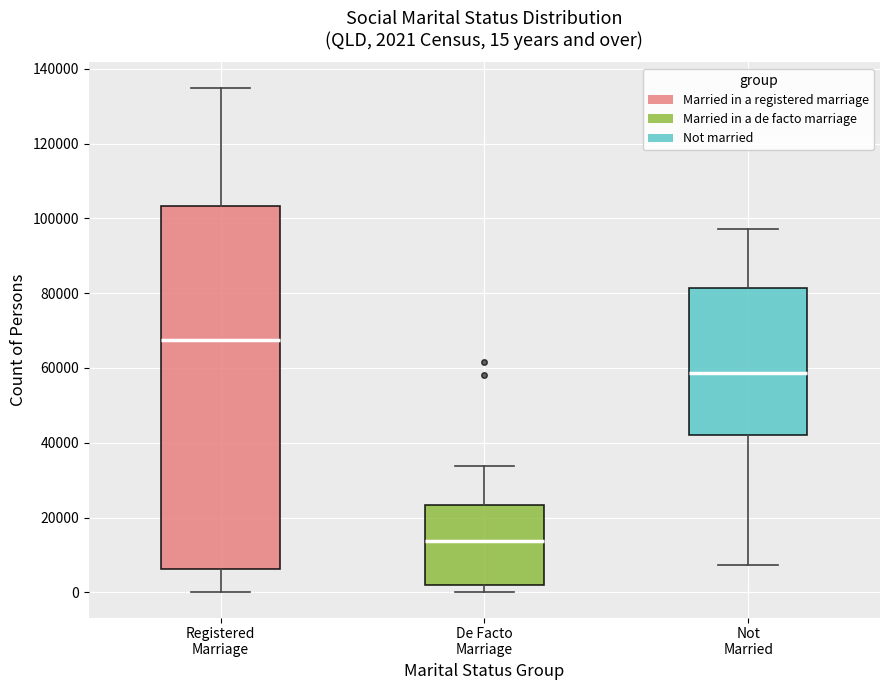

Comparing the boxes themselves (not the whiskers), which one is the tallest?

Registered Marriage